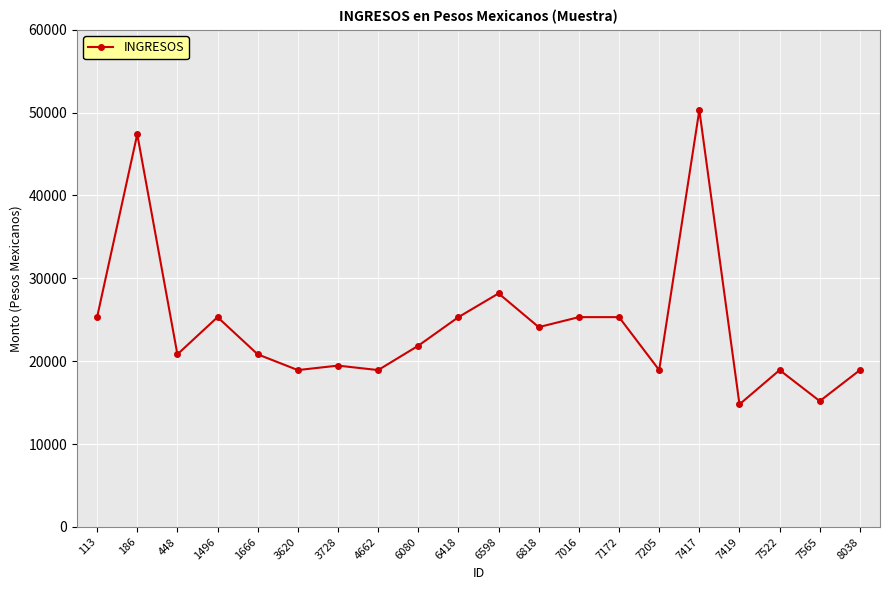

Which category has the highest value across all series?

7417